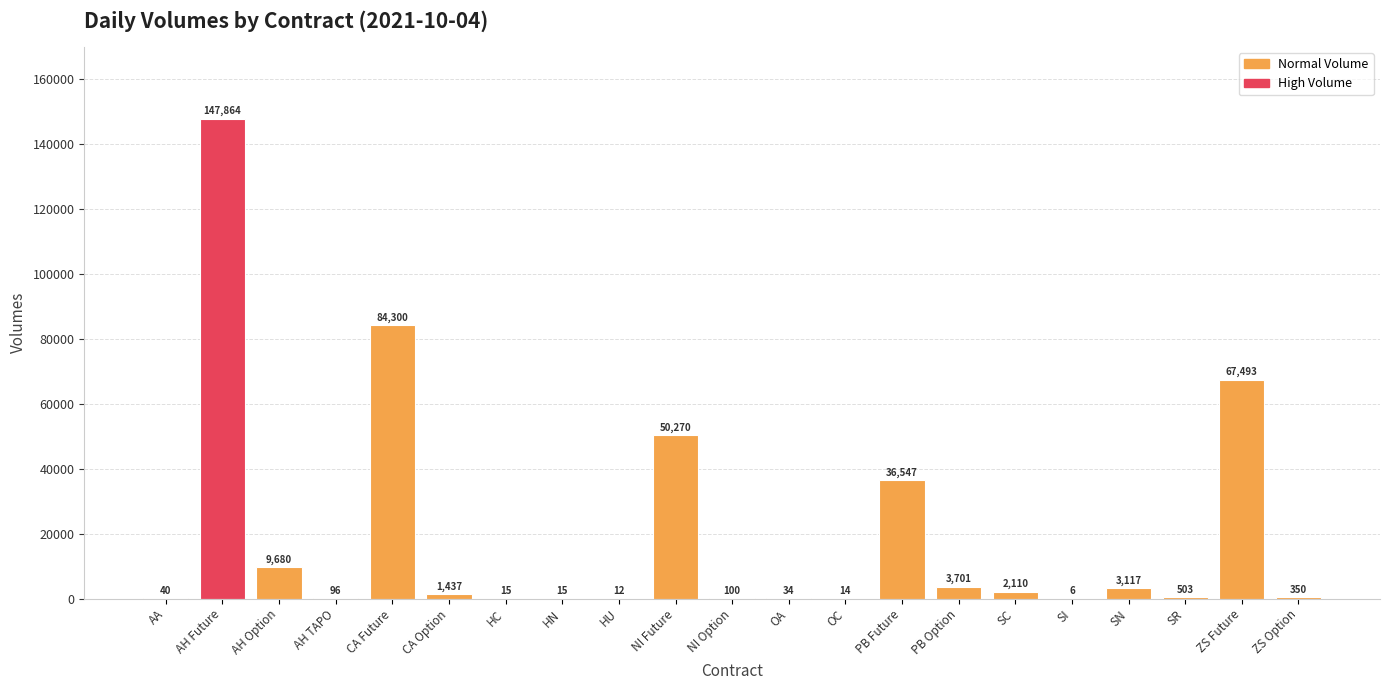

Which has a higher value, AH Future or HU?

AH Future